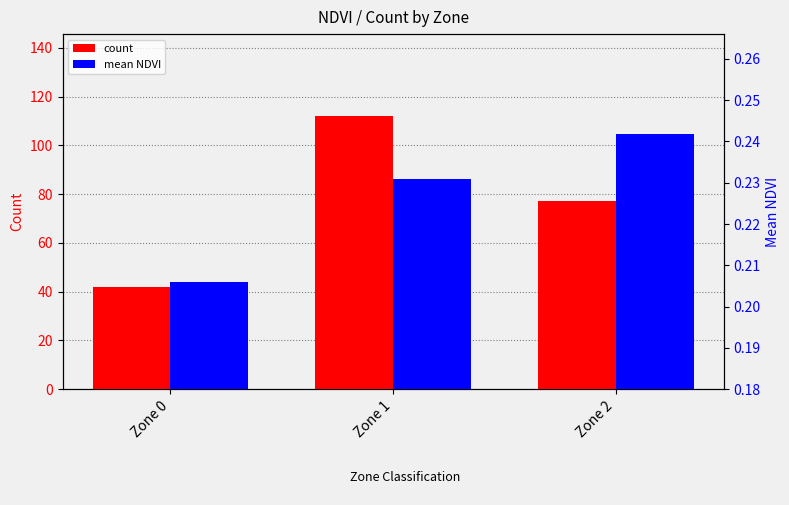

What are all the series names shown in the legend?

count, mean NDVI